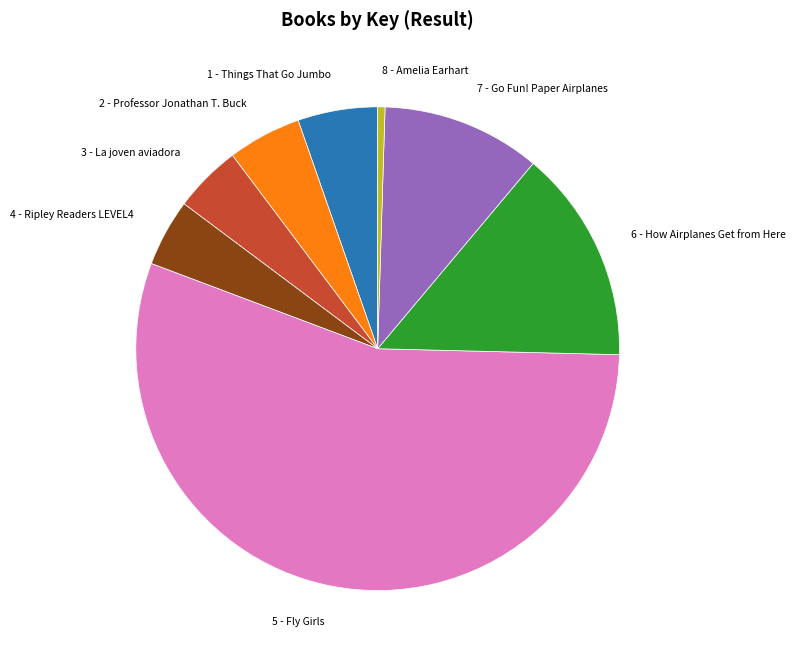

Which slice is the largest?

5 - Fly Girls